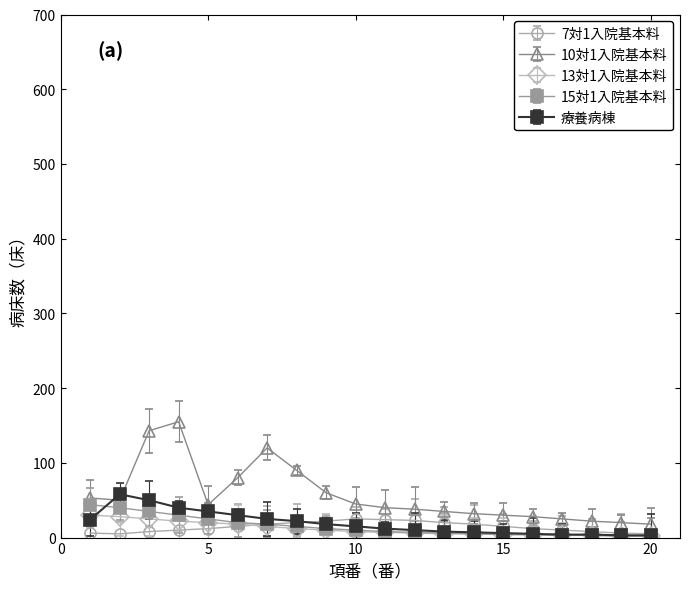

What is the value of the 13対1入院基本料 point at the 2nd from the left?

28